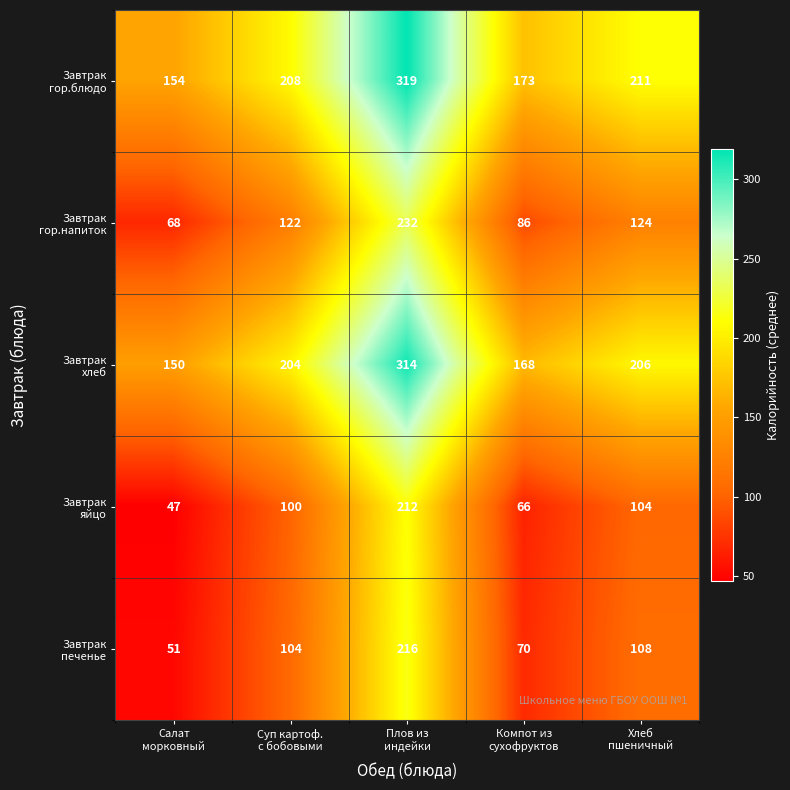

What is the difference between the highest and lowest values at Салат
морковный?

107